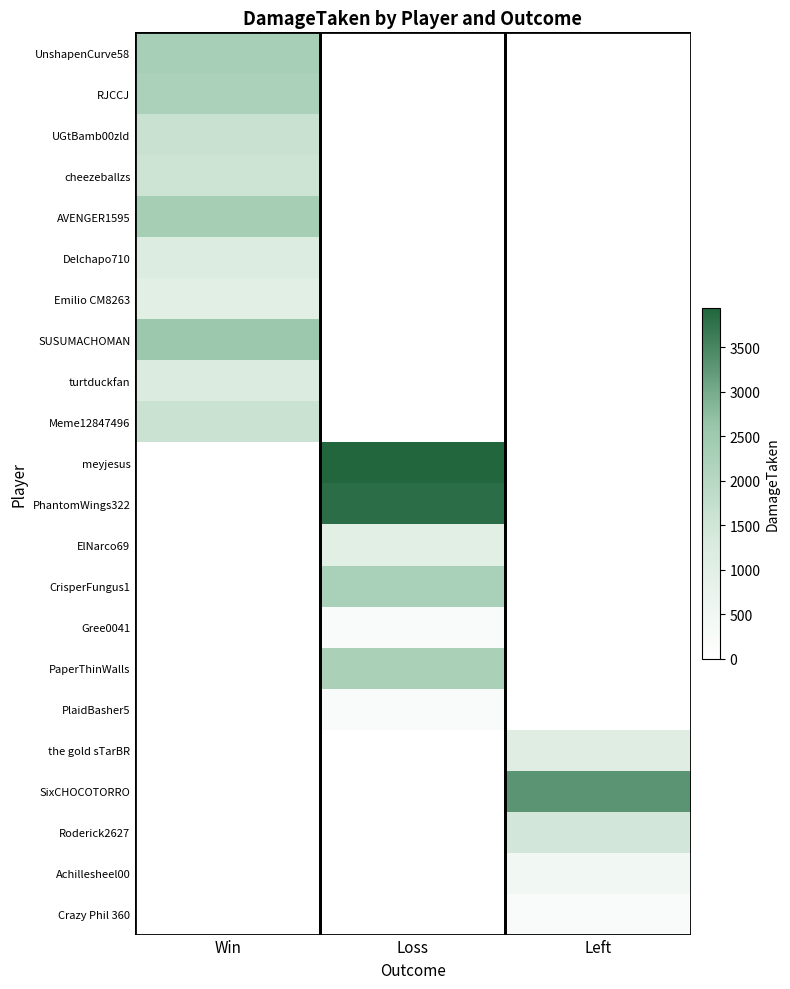

What is the total value across all series at Loss?

13818